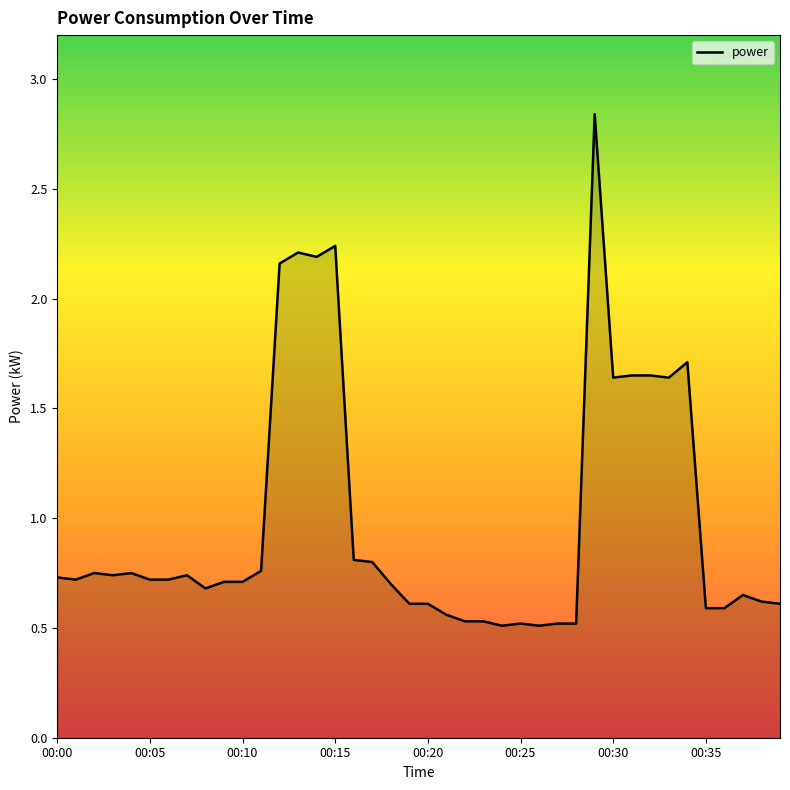

What is the smallest value displayed?

0.5